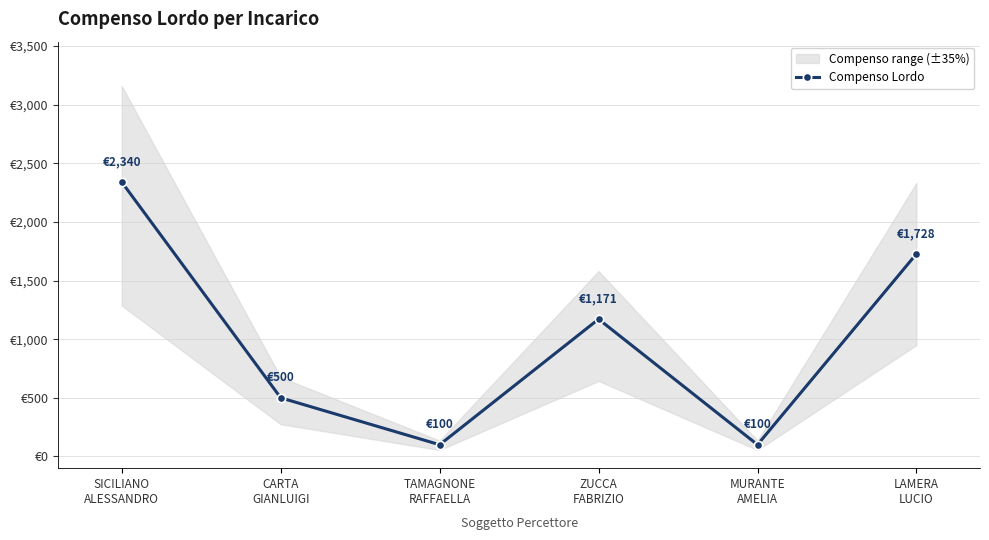

What position from the left is TAMAGNONE
RAFFAELLA?

3